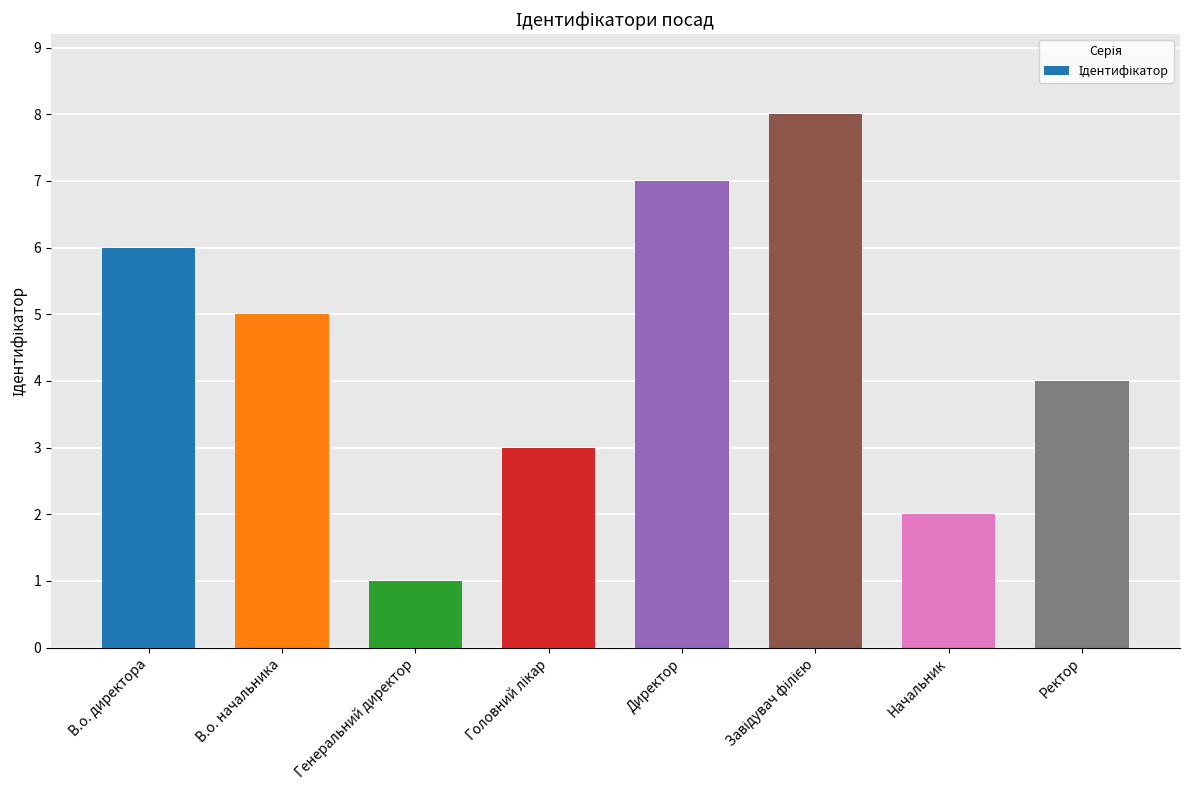

Reading right to left, extract all data points from this chart.

4	2	8	7	3	1	5	6